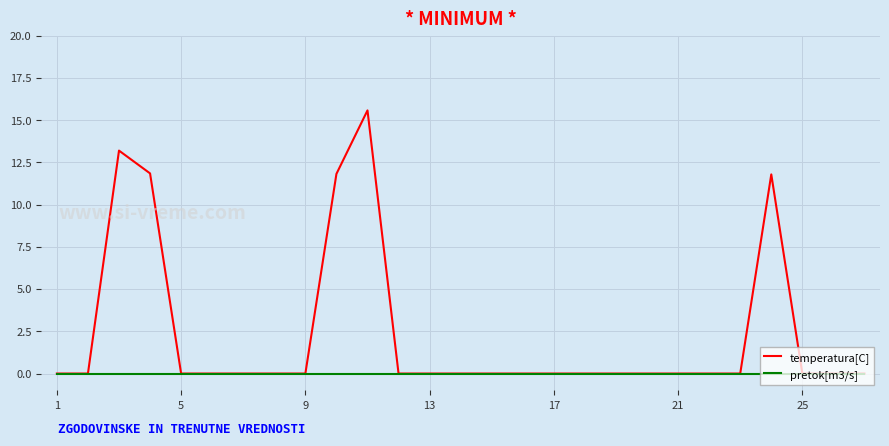

Which series has the largest total across all categories?

temperatura[C]